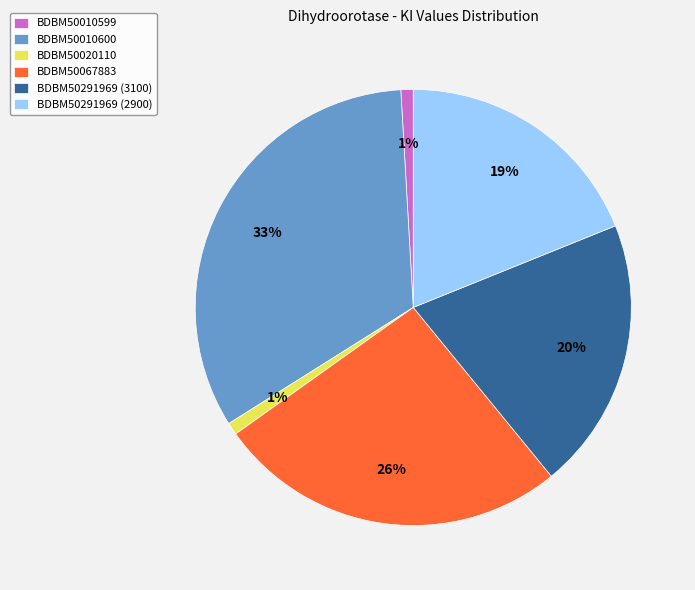

How many segments does this pie chart have?

6